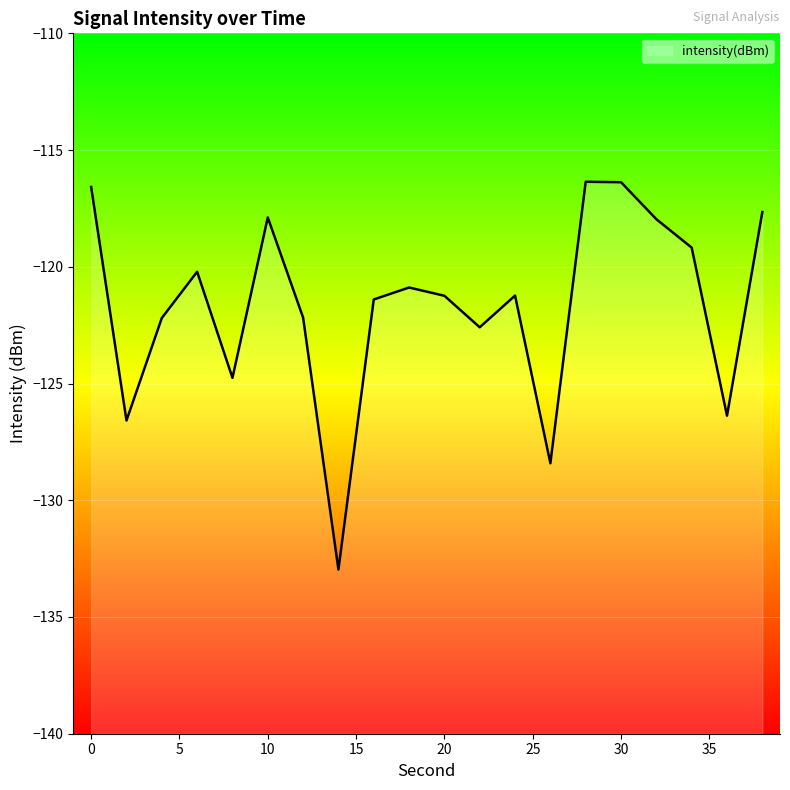

What is the greatest value displayed?

-116.4